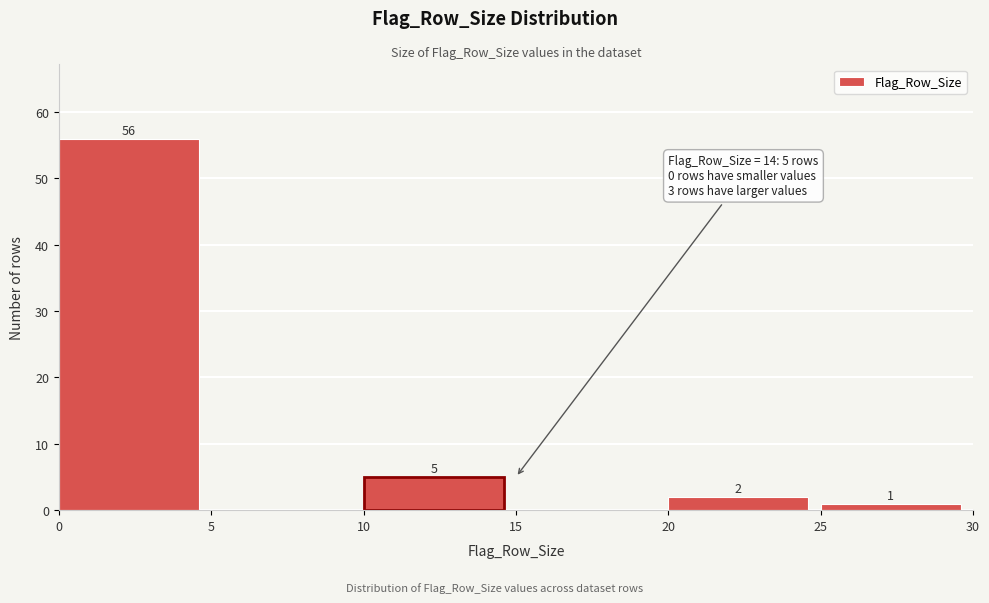

Over which range of the x-axis is the bar tallest?

0 to 5